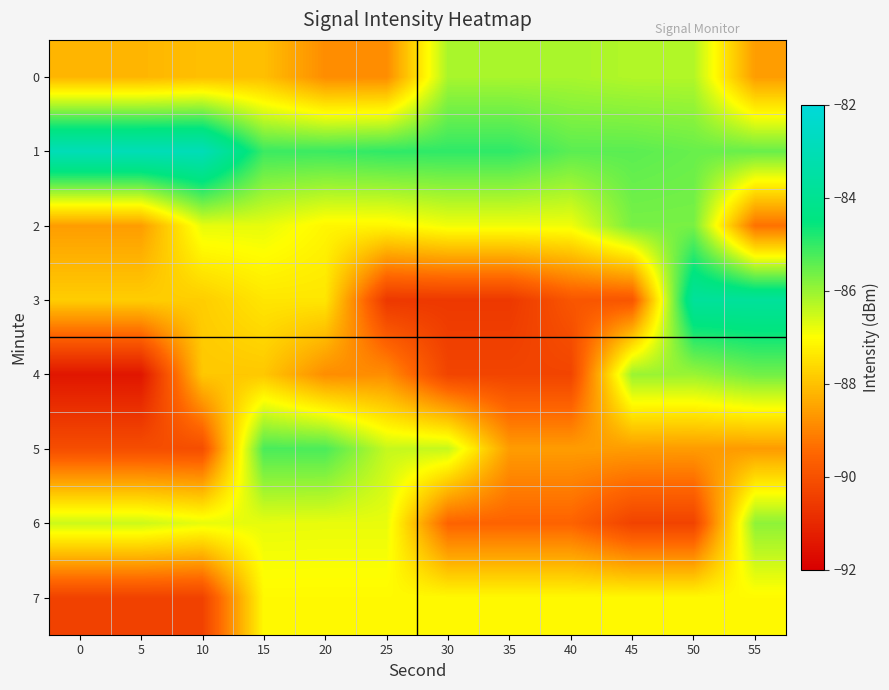

What is the difference between the highest and lowest values at 35?

5.6